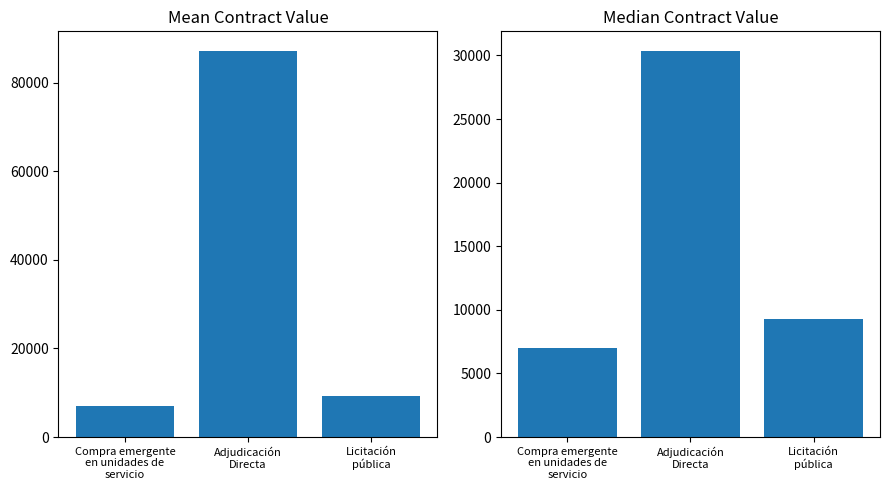

What is the highest value of the Mean Contract Value series?

87218.4